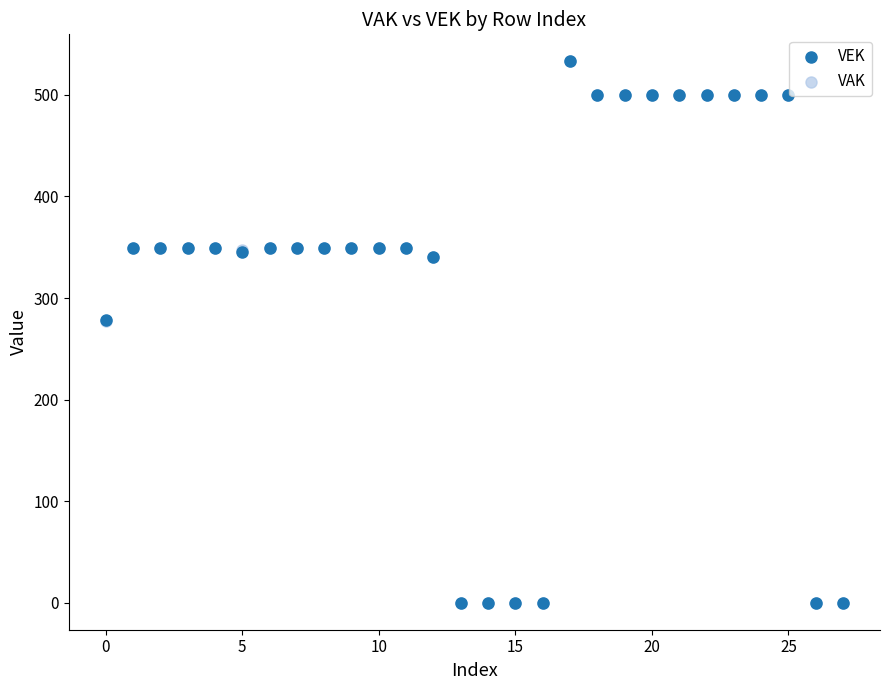

What are all the series names shown in the legend?

VEK, VAK